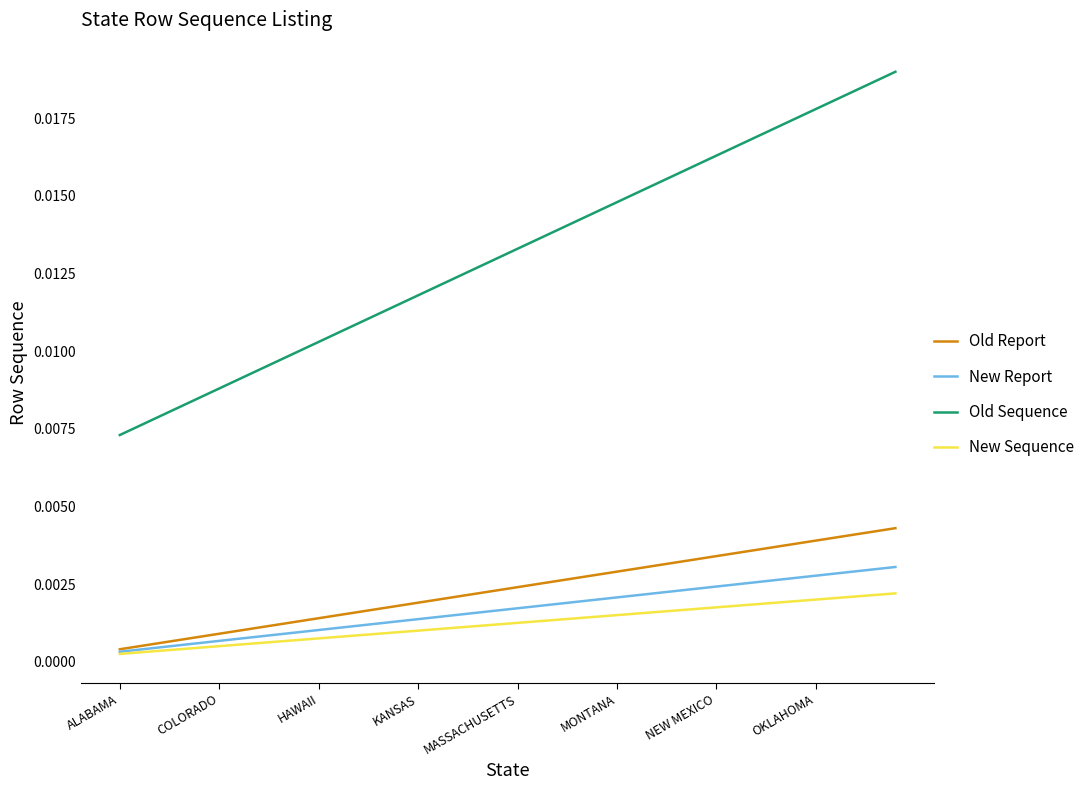

Which series has the largest range (max minus min)?

Old Sequence